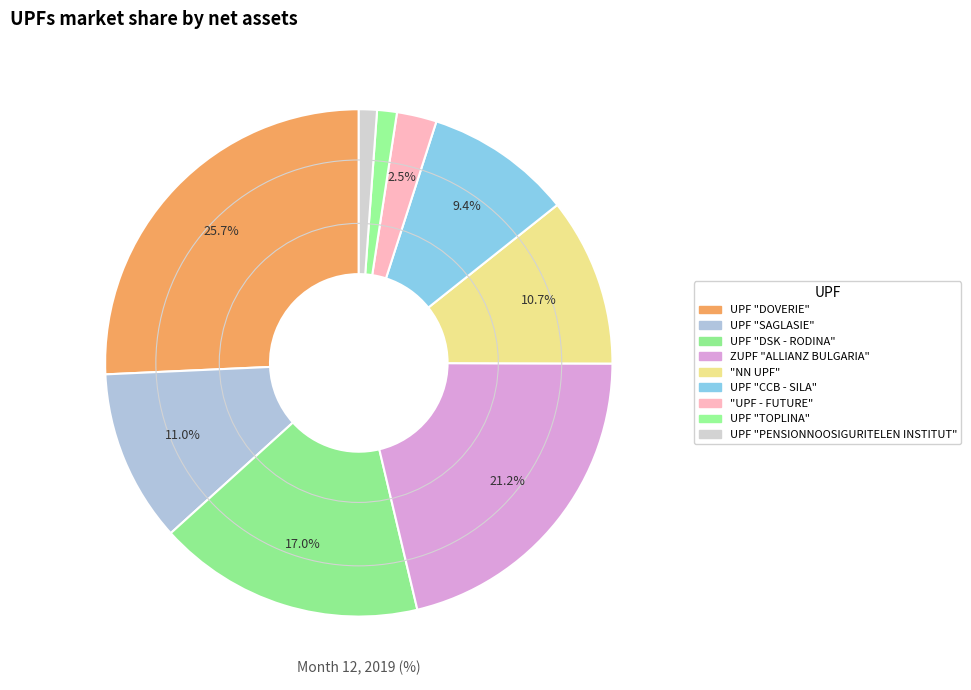

How many slices are in this pie chart?

9